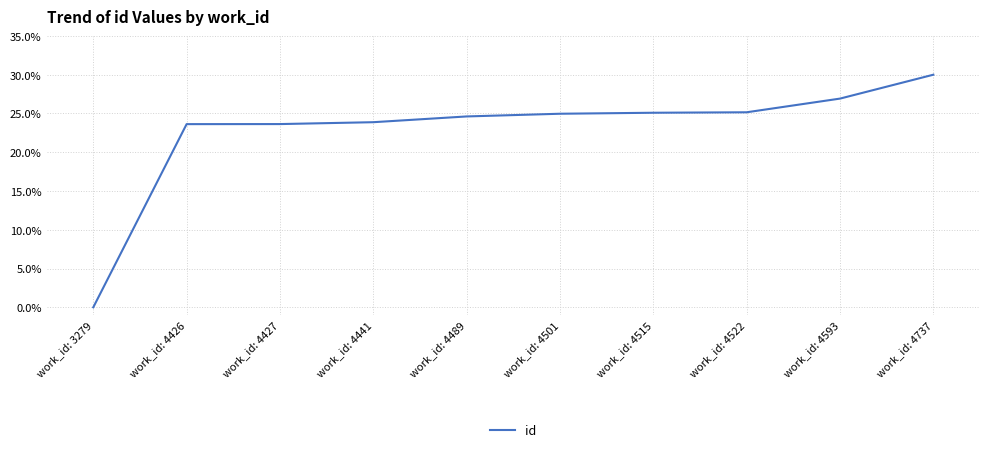

Does the chart display data point markers on the line(s)?

No